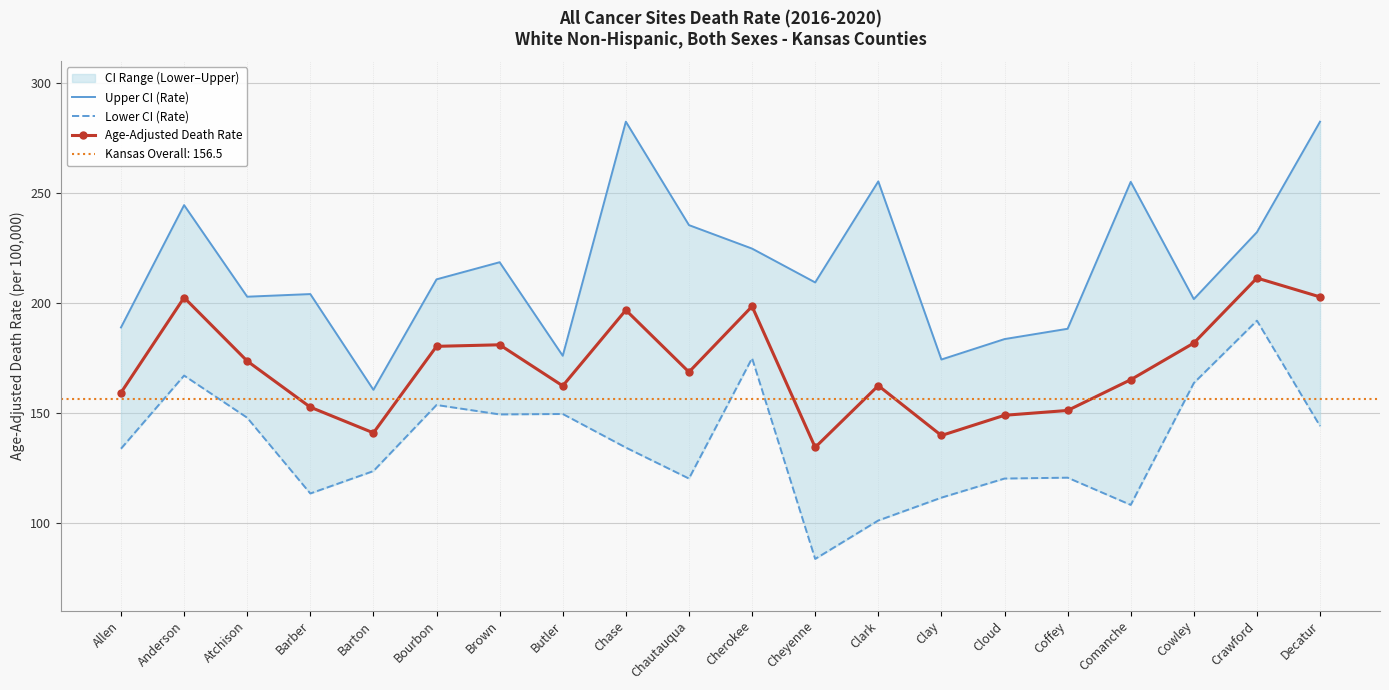

True or false: Lower CI (Rate) and Age-Adjusted Death Rate intersect in this chart.

False